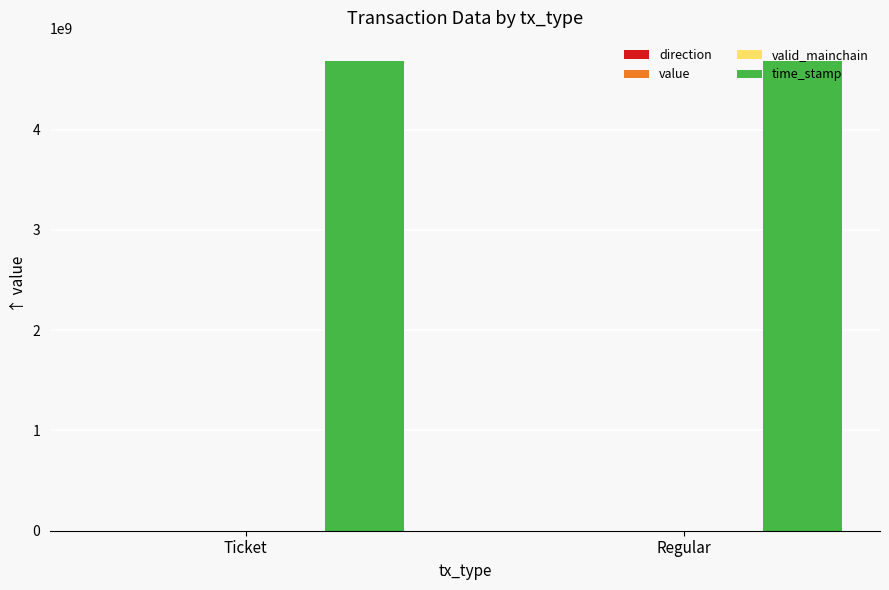

The time_stamp series shows 6139869859.4 at Regular. True or false?

False